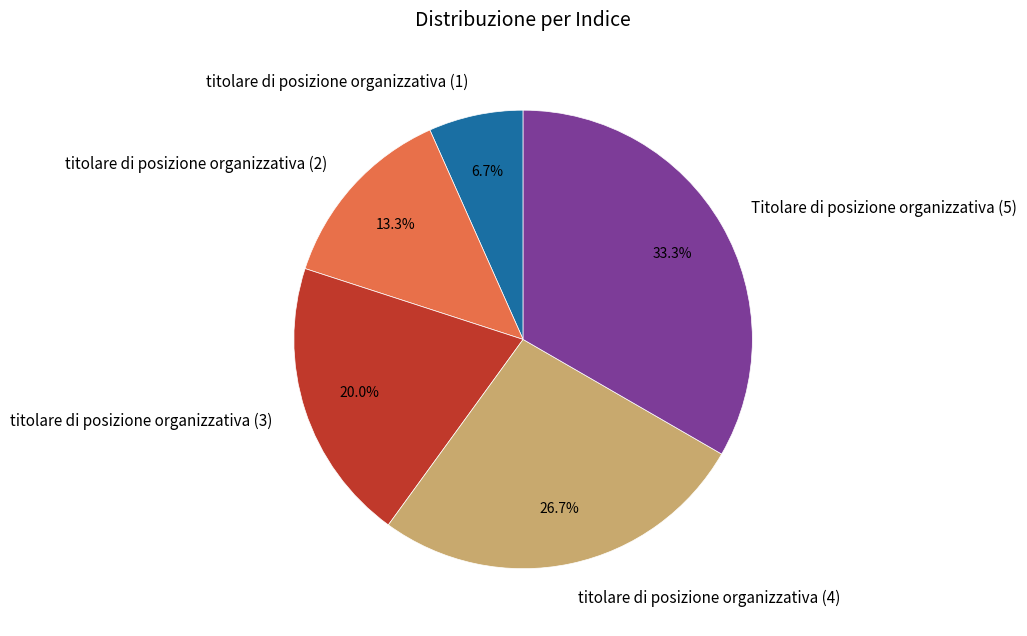

To the nearest percent, what is the difference between the titolare di posizione organizzativa (2) and titolare di posizione organizzativa (1) slice percentages?

7%